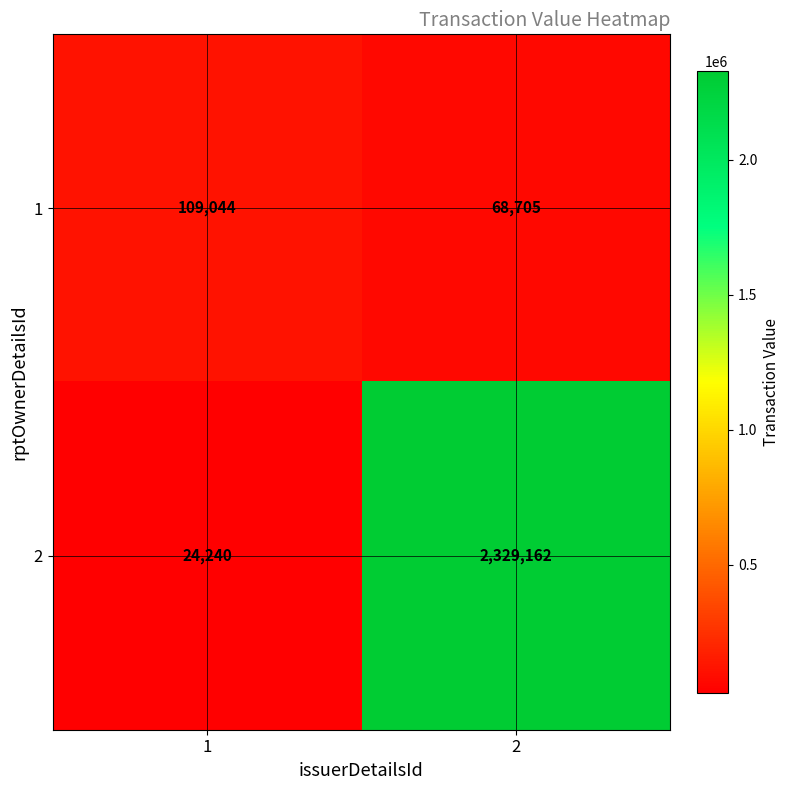

What is the spread (max minus min) of values at 1?

84804